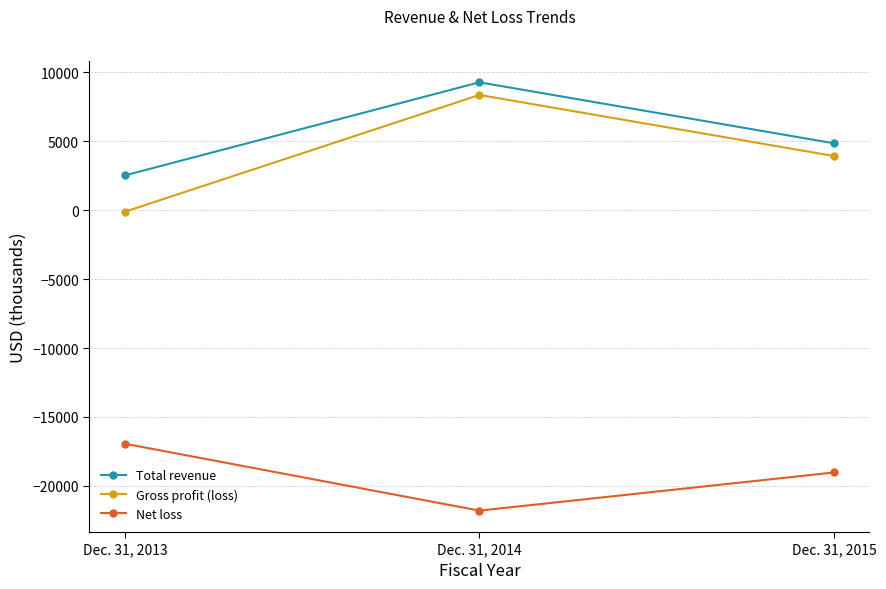

What is the difference between the highest and lowest values at Dec. 31, 2014?

31045